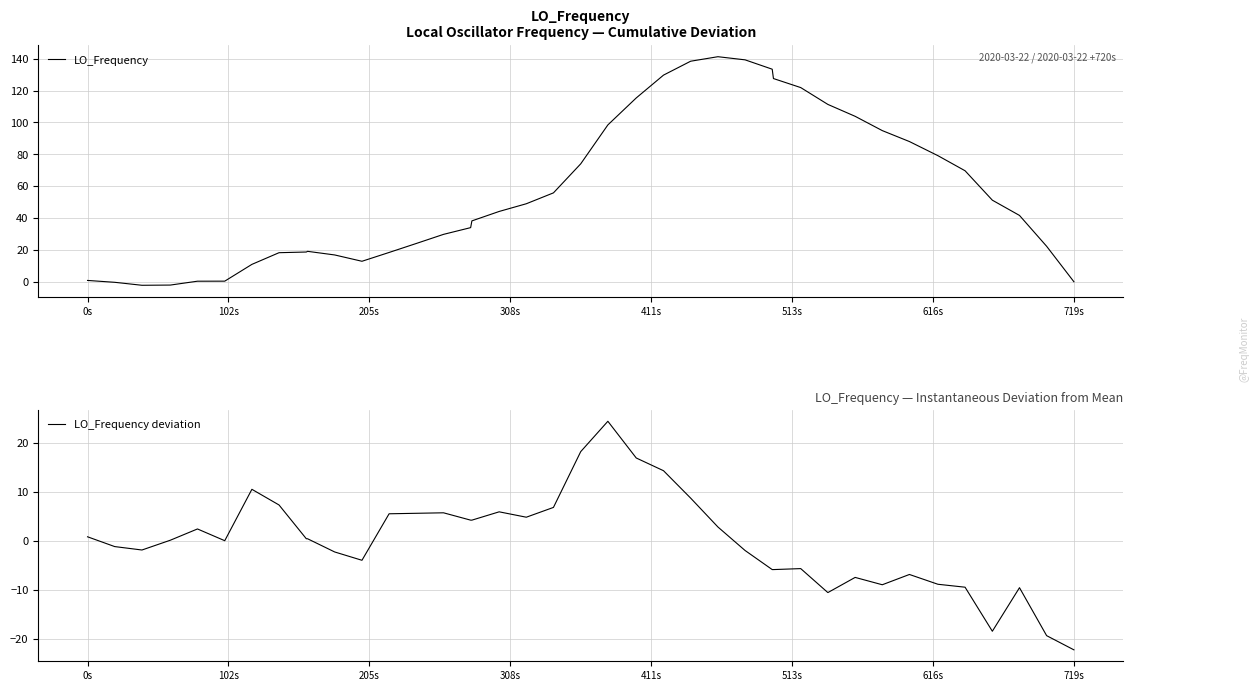

What is the maximum value for LO_Frequency?

141.3